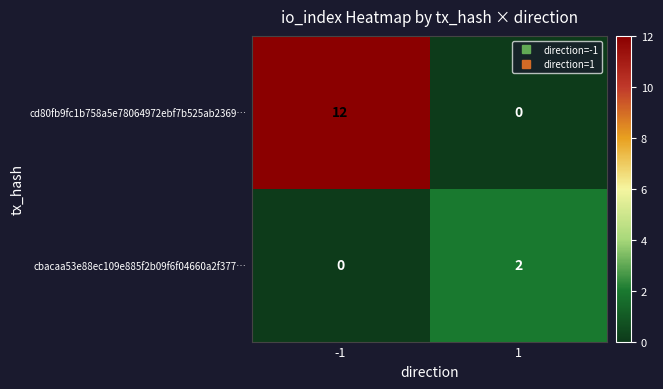

What is the maximum value for cd80fb9fc1b758a5e78064972ebf7b525ab2369…?

12